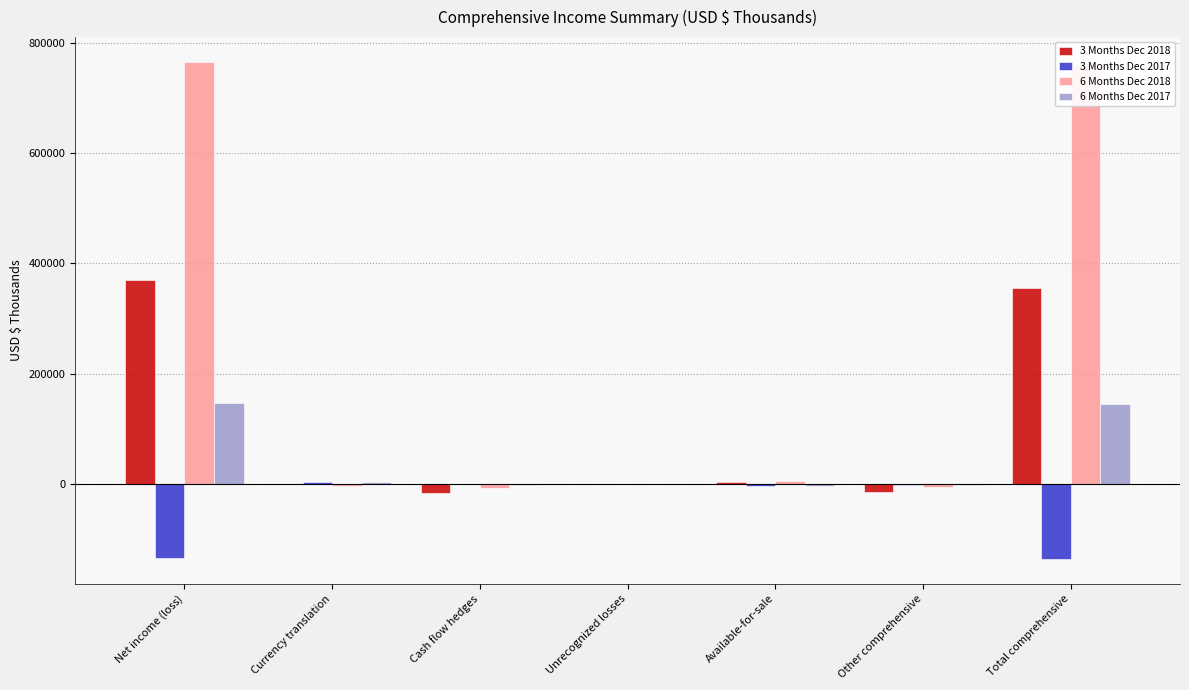

Is it true that 3 Months Dec 2018 equals -991 at Currency translation?

True